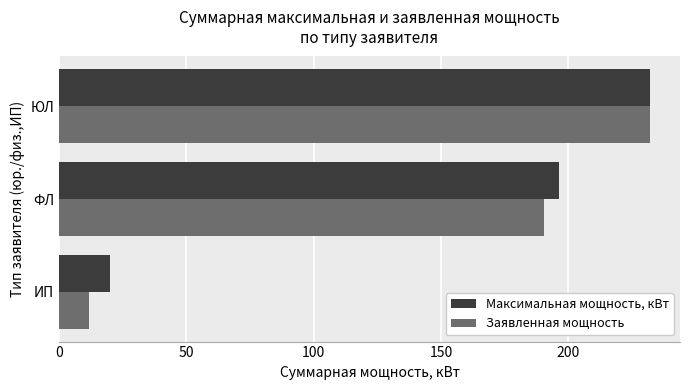

The Заявленная мощность series shows 267.1 at ФЛ. True or false?

False